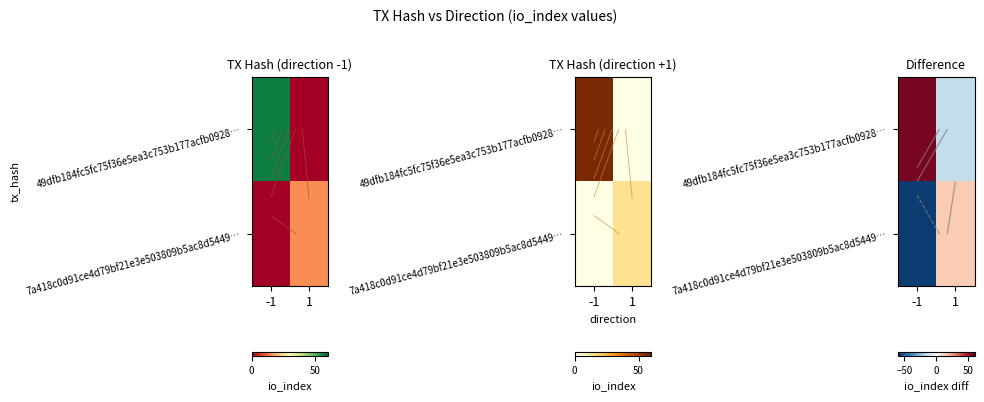

The 49dfb184fc5fc75f36e5ea3c753b177acfb0928… series shows -20 at 1. True or false?

False